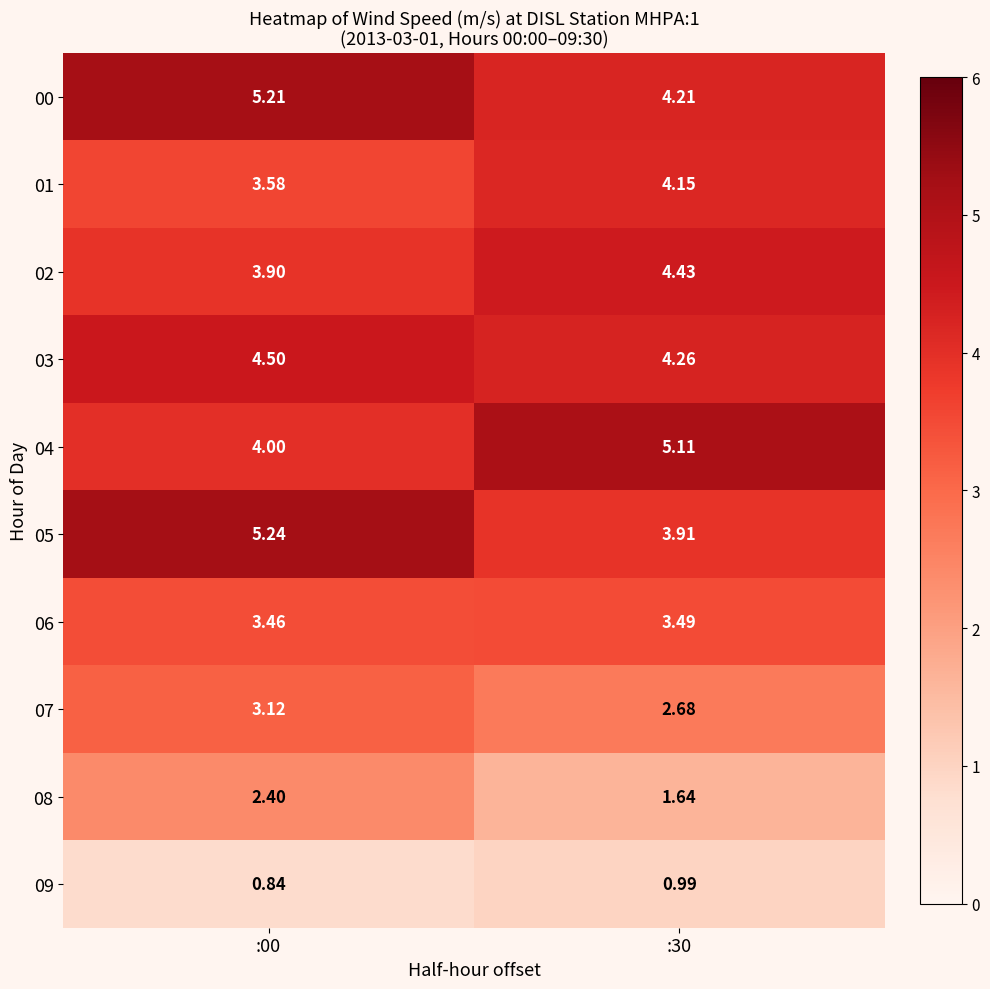

Is the value of 03 at :00 greater than the value of 09 at :00?

Yes